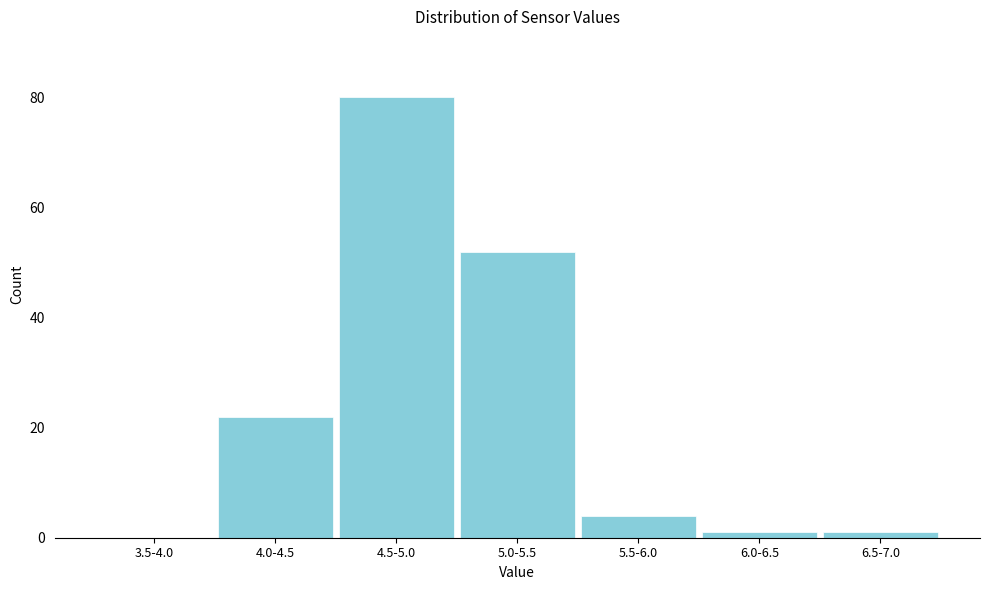

Reading left to right, extract all data points from this chart.

3.5-4.0=0	4.0-4.5=22	4.5-5.0=80	5.0-5.5=52	5.5-6.0=4	6.0-6.5=1	6.5-7.0=1